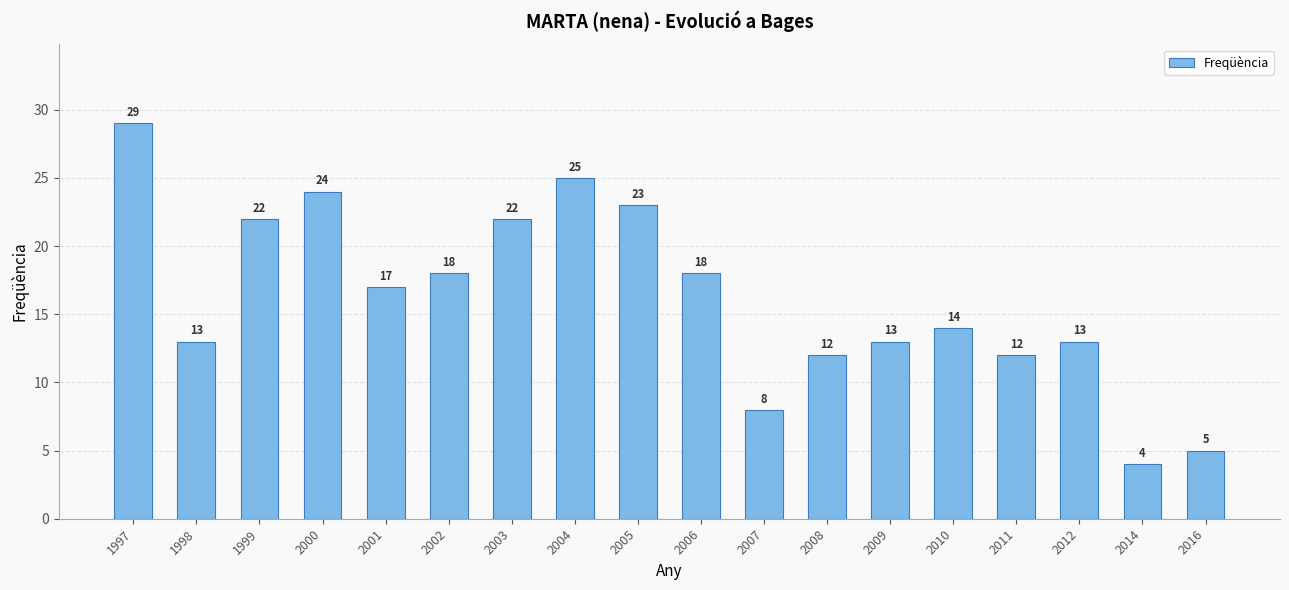

How many values are below 17?

9